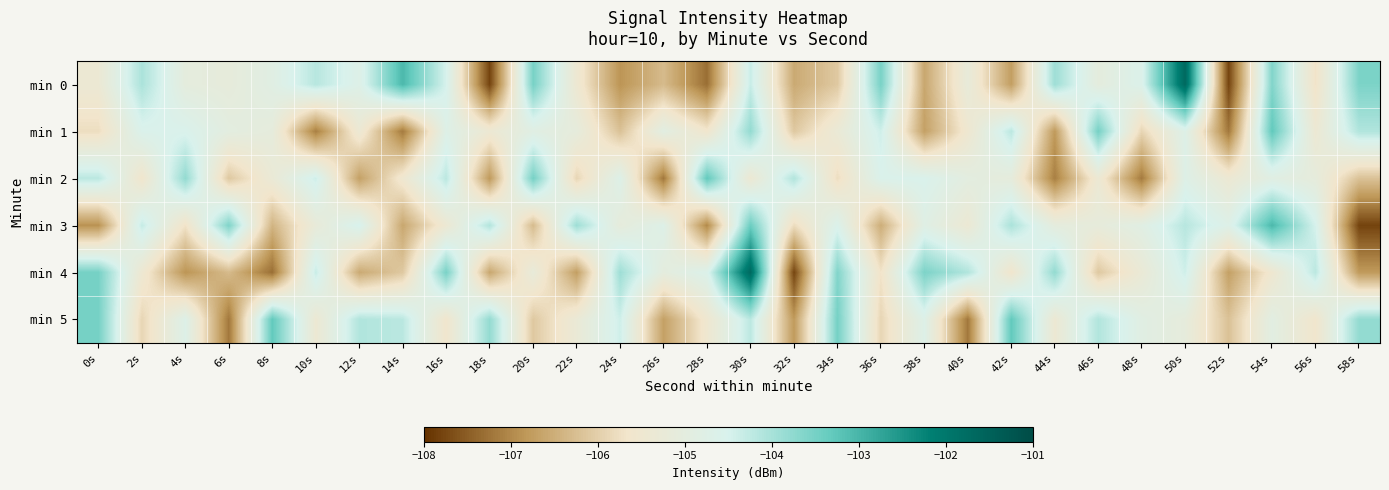

What is the total value across all series at 50s?

-624.8